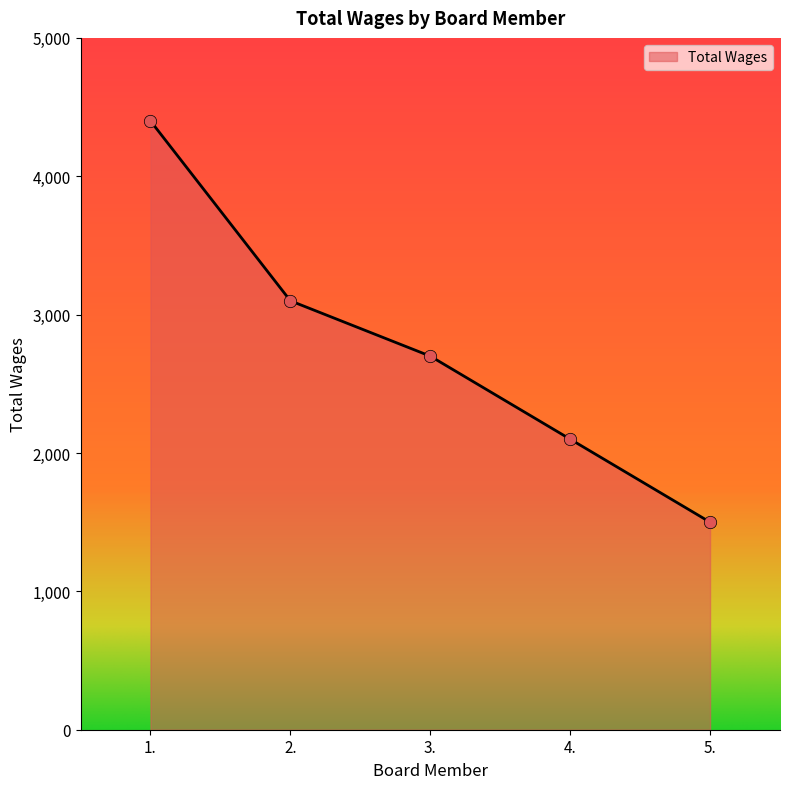

Approximately how many times larger is the value at 2. compared to 5.?

2.1